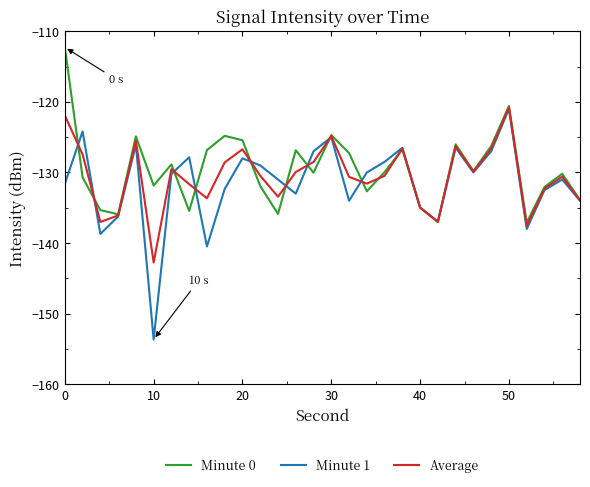

True or false: Minute 0 and Minute 1 intersect in this chart.

True